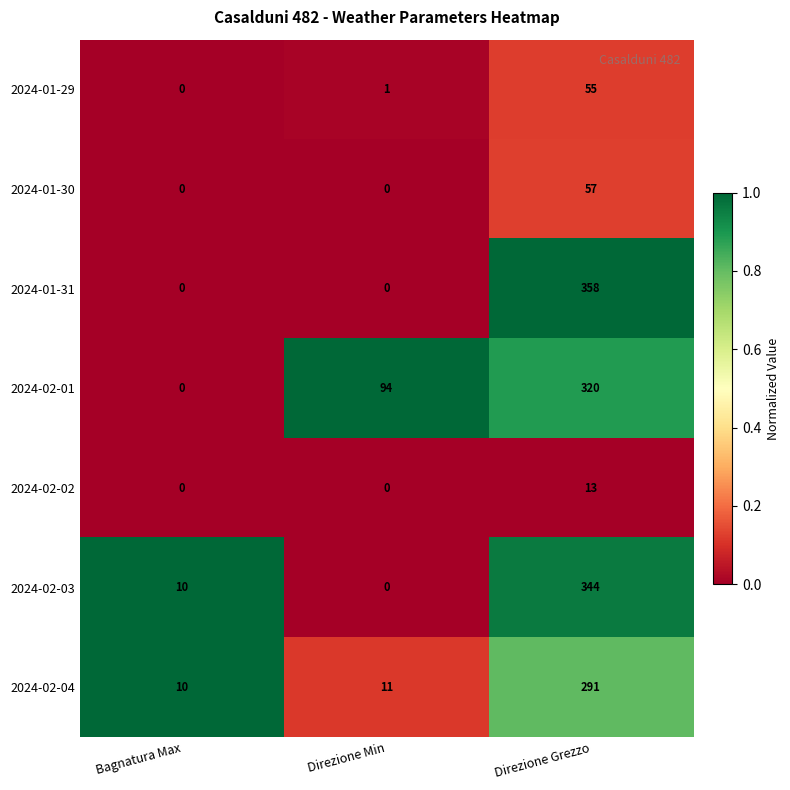

Count the number of categories in the chart.

3